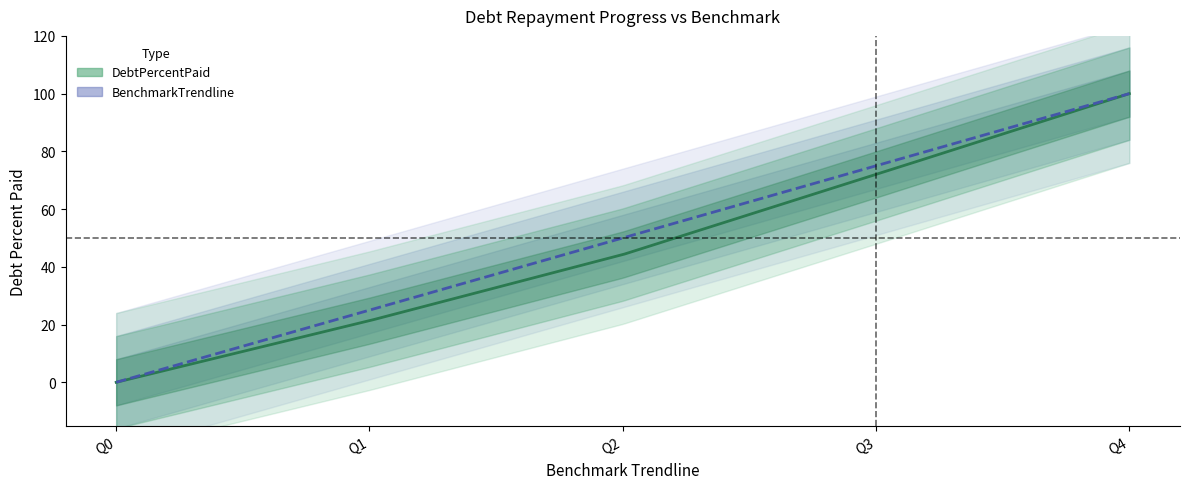

Reading left to right, transcribe all the data shown in this chart.

DebtPercentPaid: 0.0	21.3	44.2	72.0	100.0
BenchmarkTrendline: 0.0	25.0	50.0	75.0	100.0